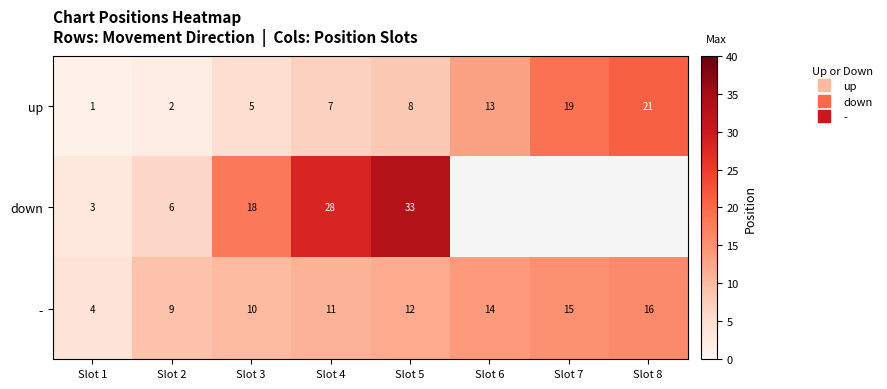

What is the average value of the - series?

11.4